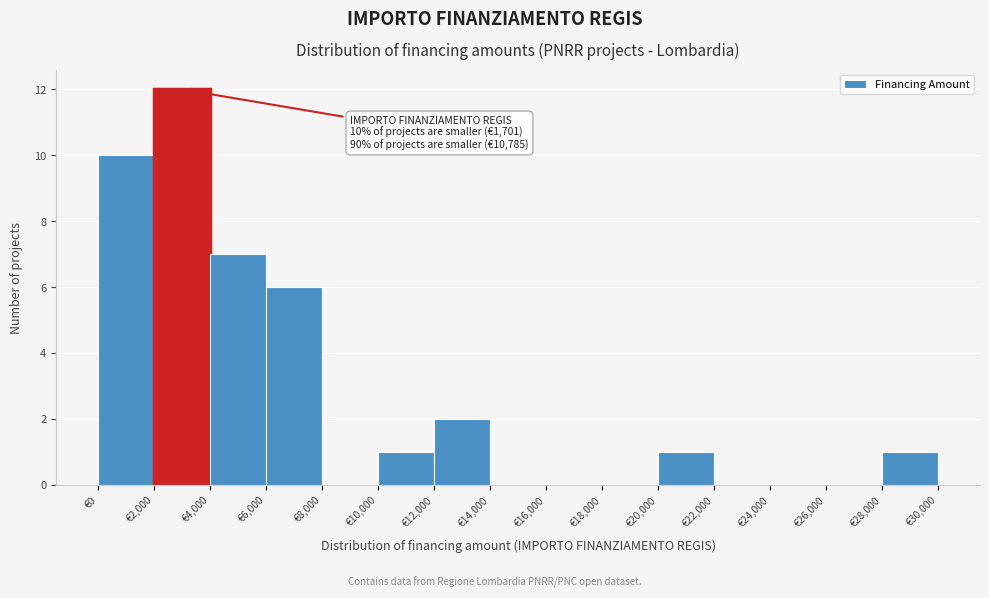

Which range on the x-axis has the tallest bar?

2000 to 4000